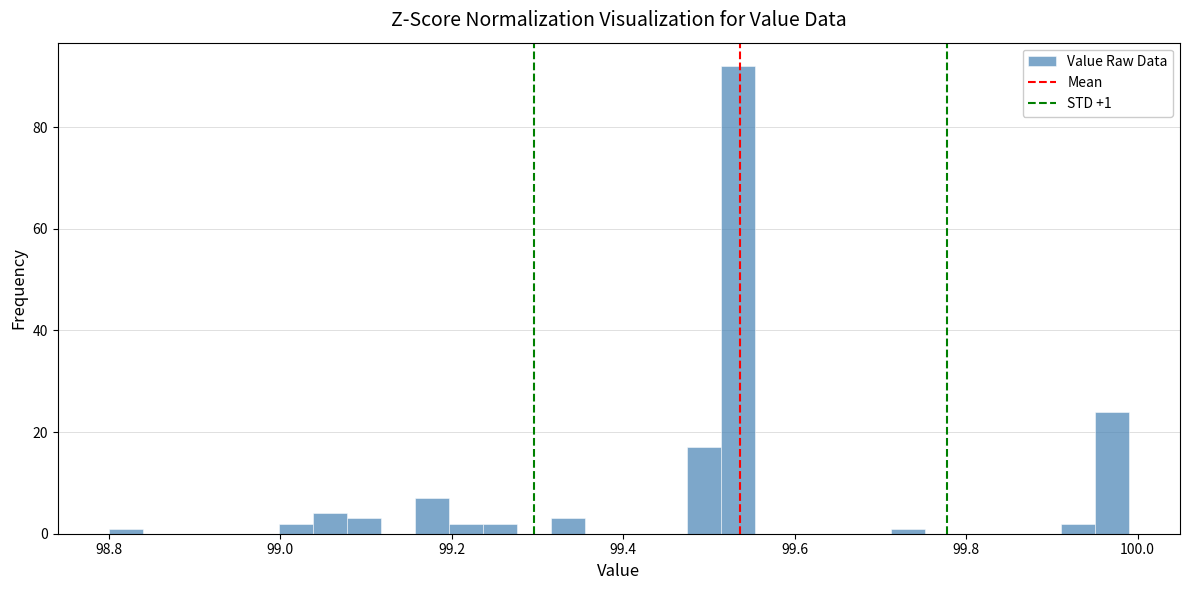

Around what value on the x-axis is the tallest bar? Give the approximate position of its centre, as read against the axis.

99.54